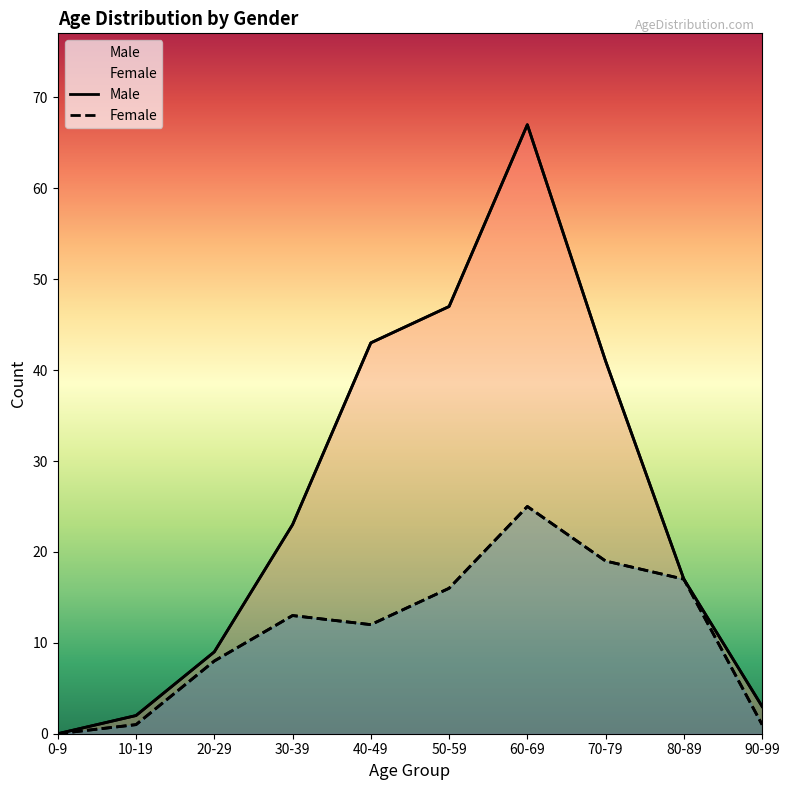

Where is the first local maximum for Female?

30-39